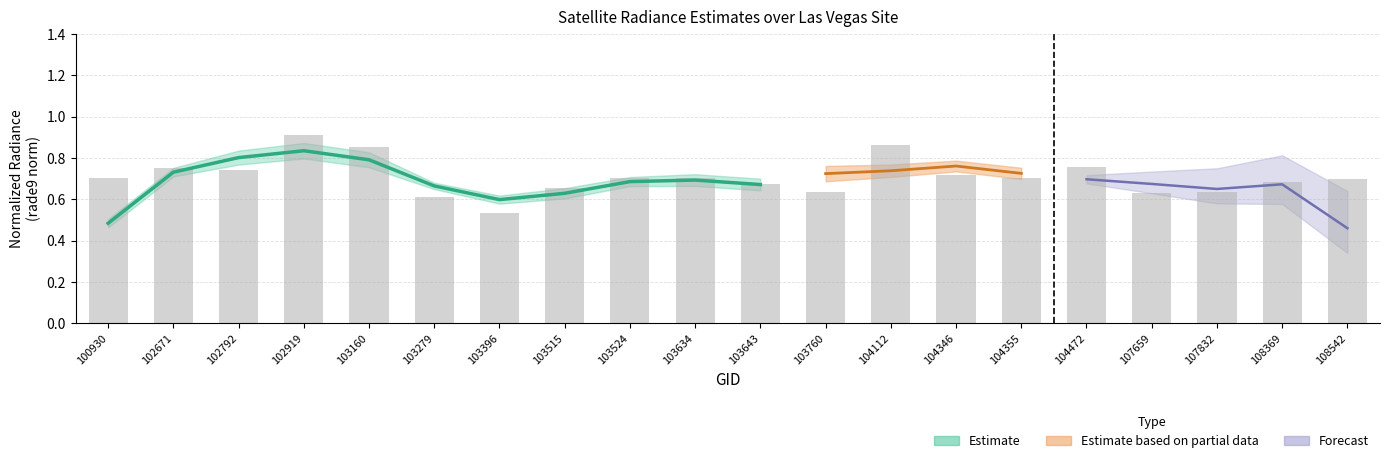

True or false: the data shows 0.9 at 104112.

True